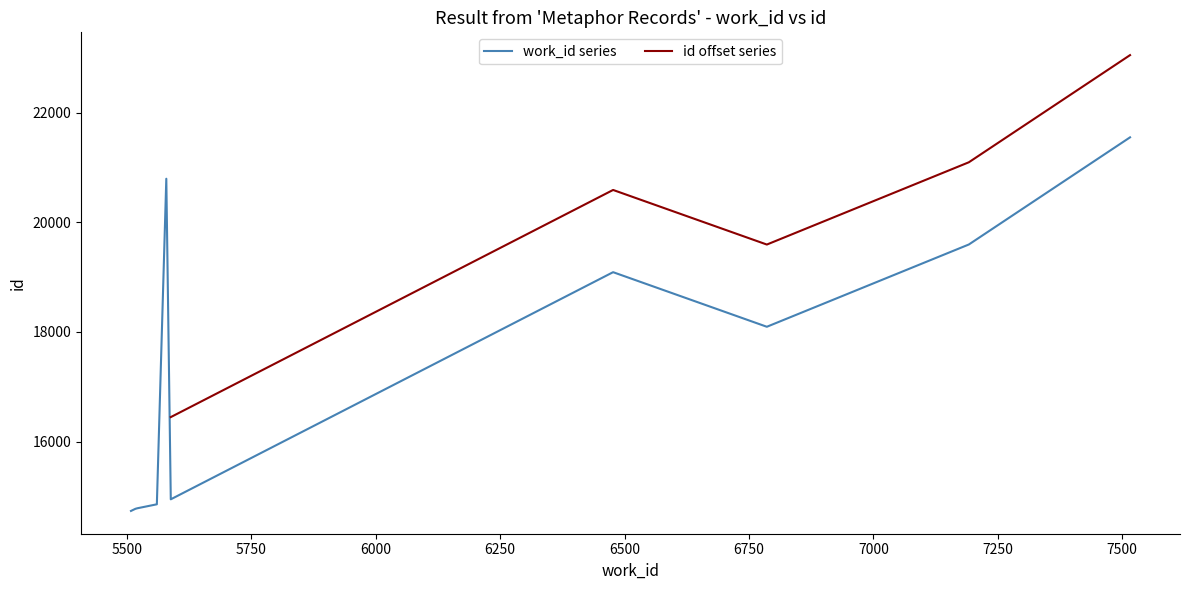

What is the lowest value of the work_id series series?

14735